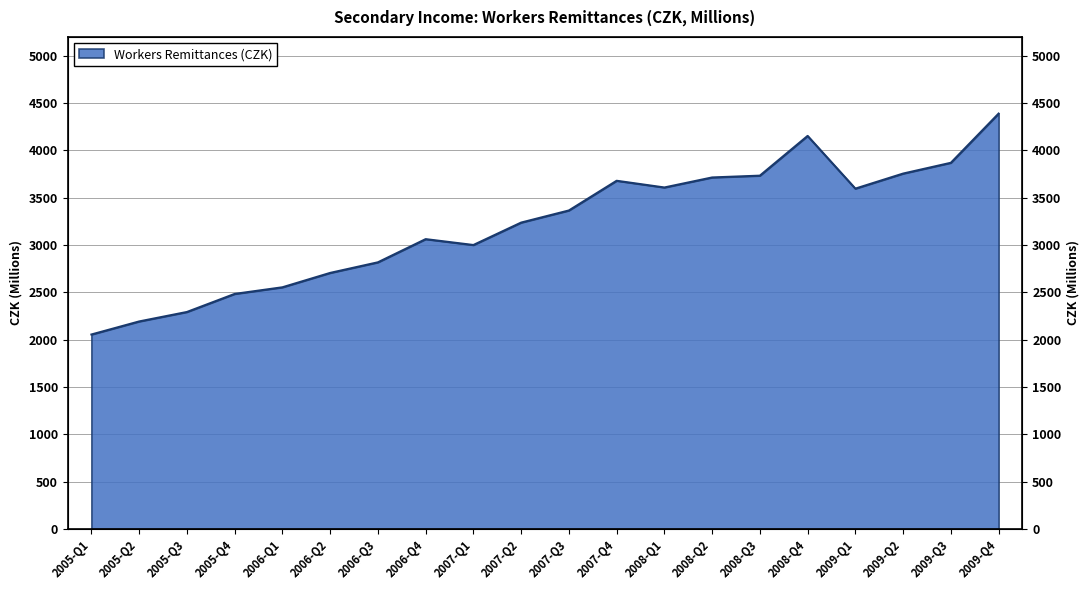

Which label corresponds to the smallest value in the chart?

2005-Q1